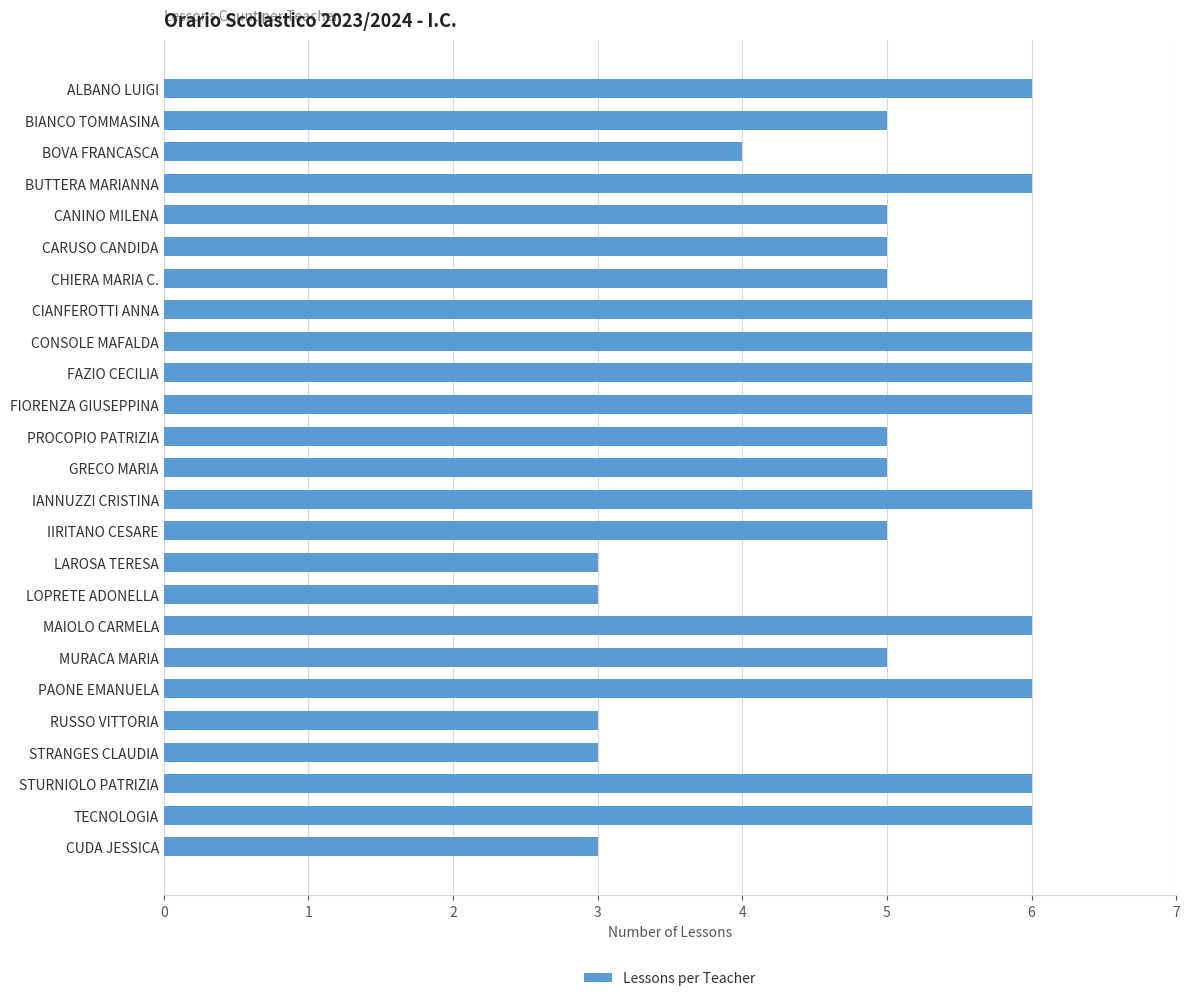

Where is the data nearest to the value 4?

BOVA FRANCASCA